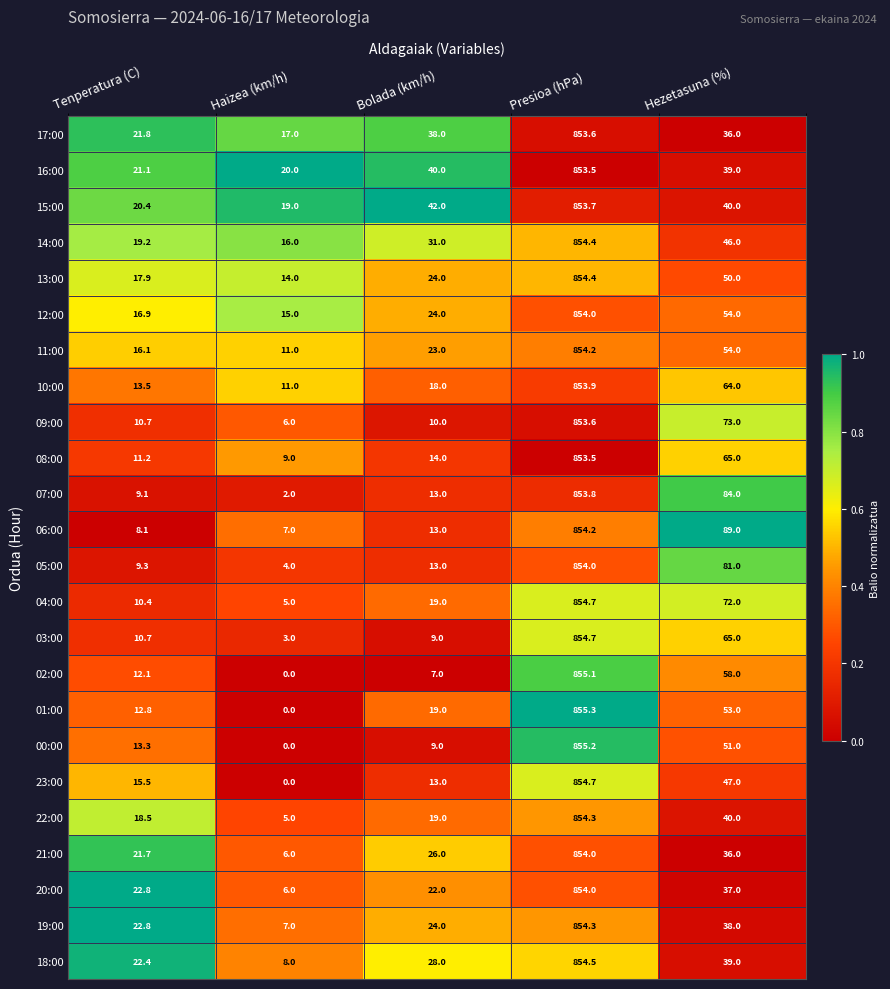

At which category does the chart reach its peak across all series?

Presioa (hPa)